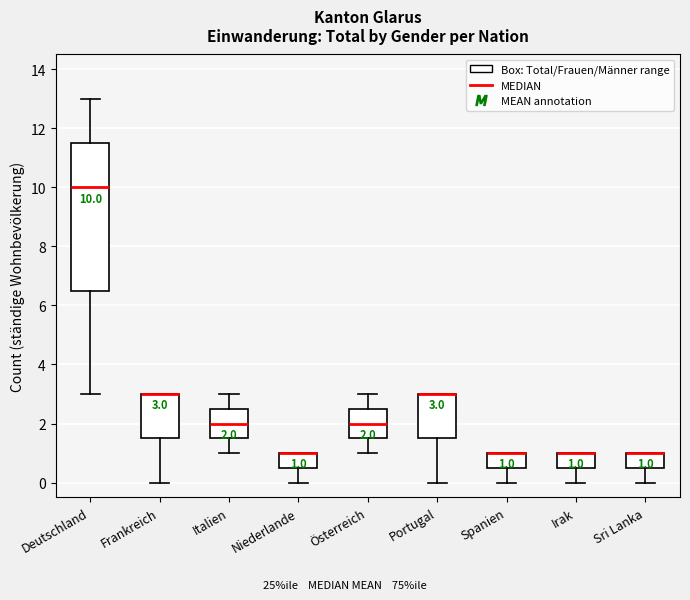

Comparing the boxes themselves (not the whiskers), which one is the tallest?

Deutschland